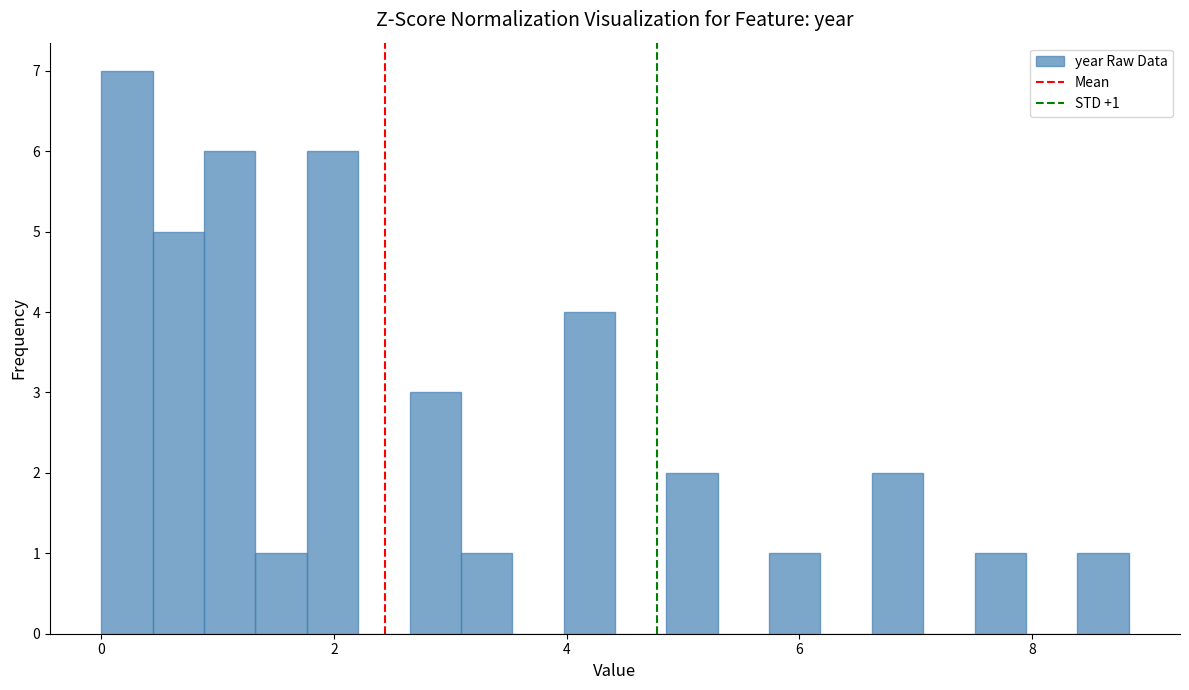

Read against the x-axis, roughly where is the centre of the tallest bar?

0.2